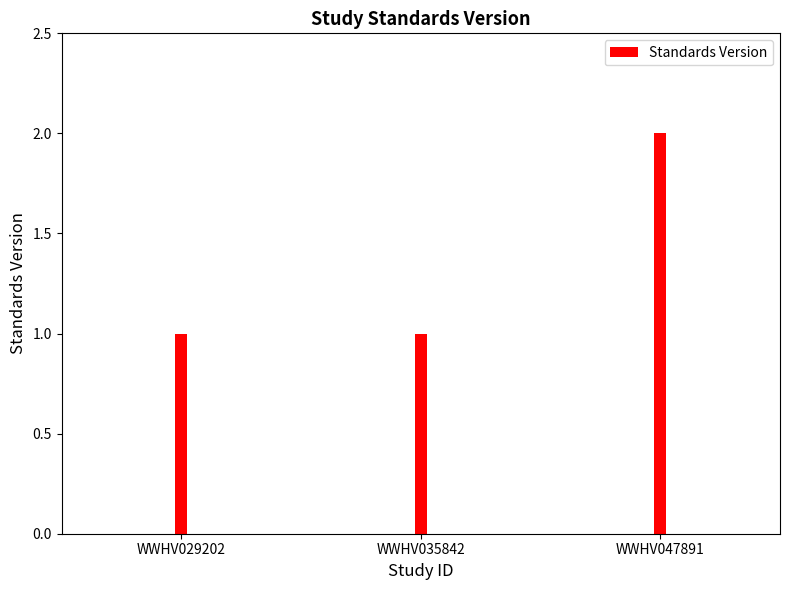

List the labels in order of value, largest first.

WWHV047891, WWHV029202, WWHV035842